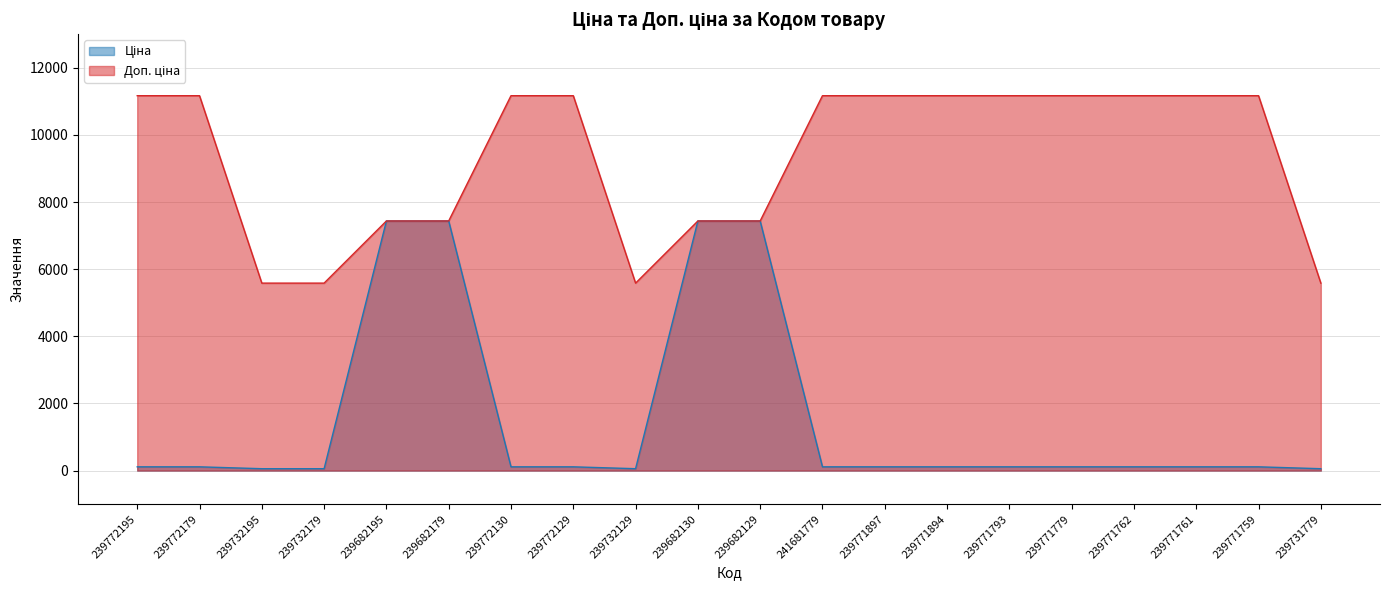

At how many categories does at least one series exceed 8632?

12